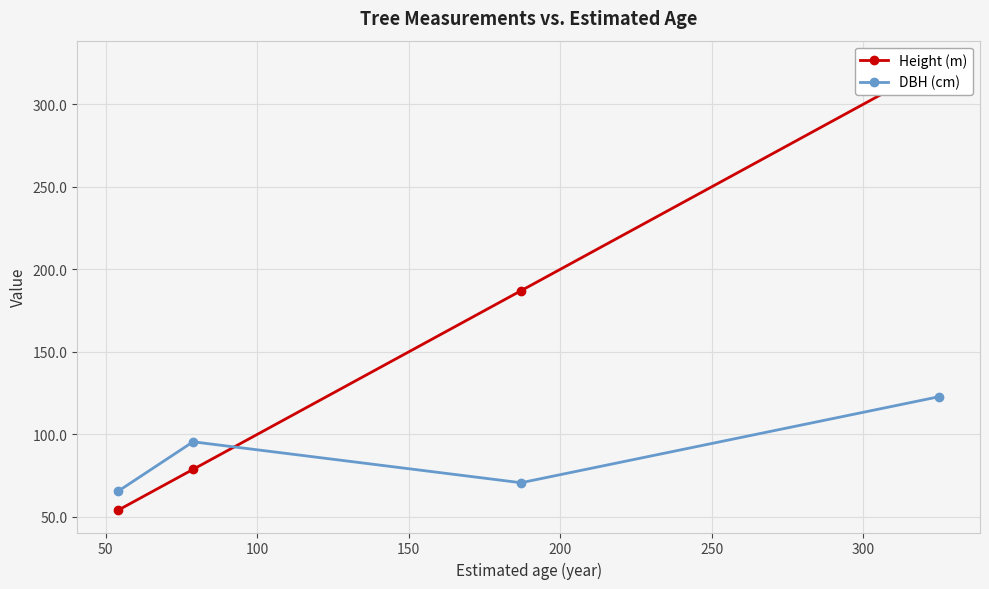

What is the lowest value of the DBH (cm) series?

65.6